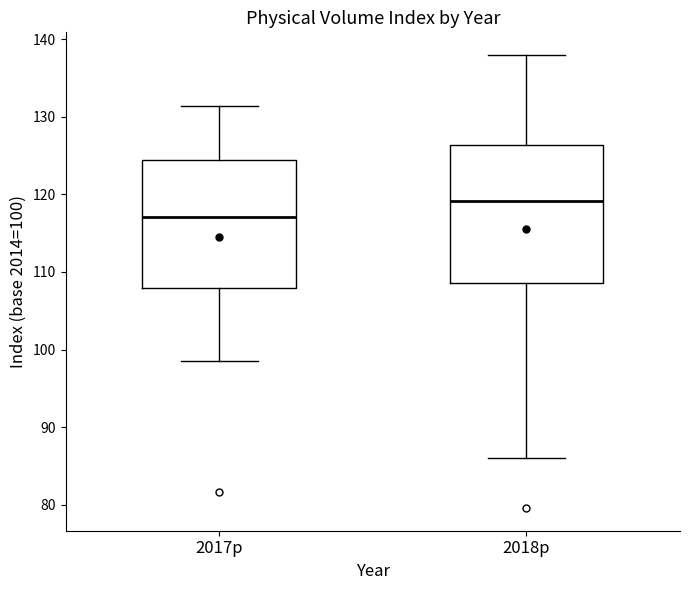

Reading left to right, read every box against the y-axis: the position of its median line, the range the box covers, and the ends of its whiskers. The values are not printed on the chart, so give them approximately, as read against the axis.

2017p: median 117, box 108 to 124, whiskers 99 to 131
2018p: median 119, box 109 to 126, whiskers 86 to 138